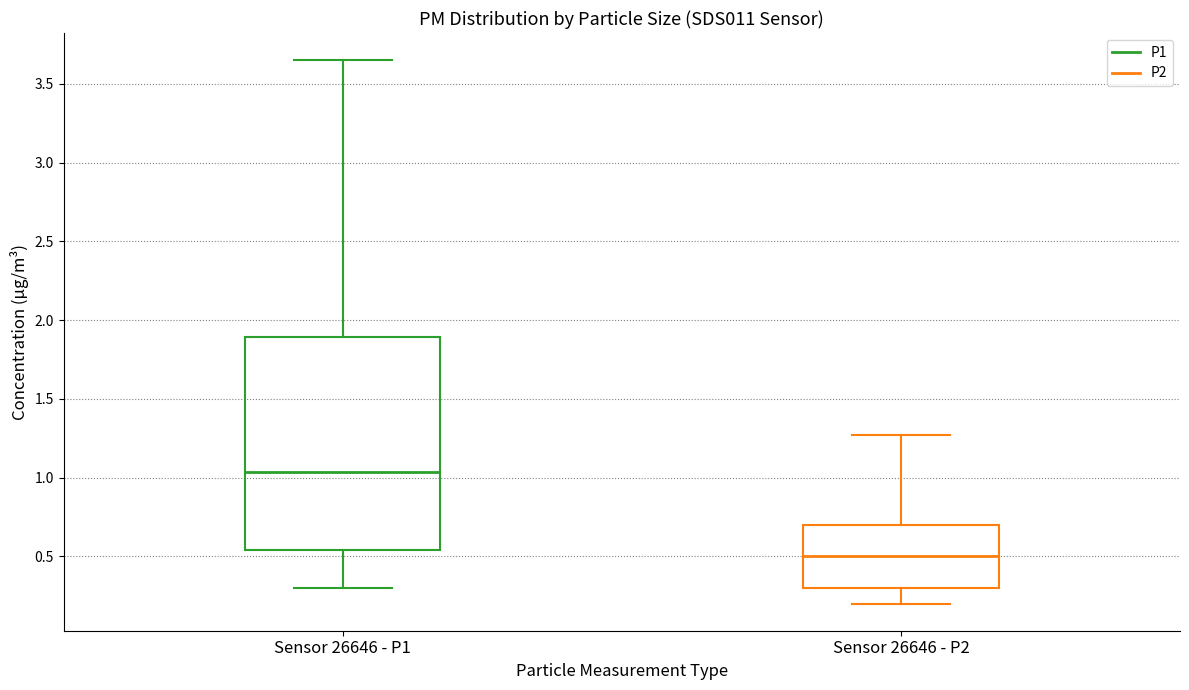

Which box has the highest median line?

Sensor 26646 - P1